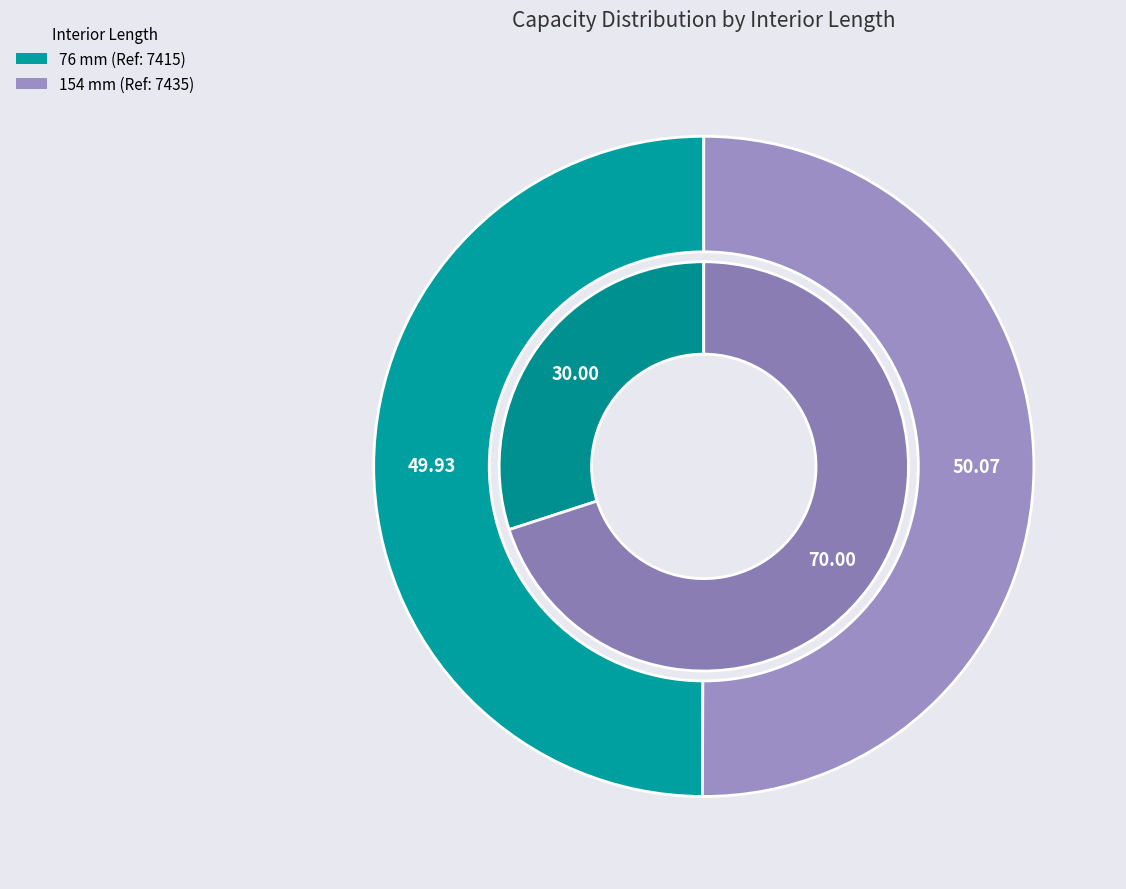

Does 154 mm account for over 50% of the chart?

Yes